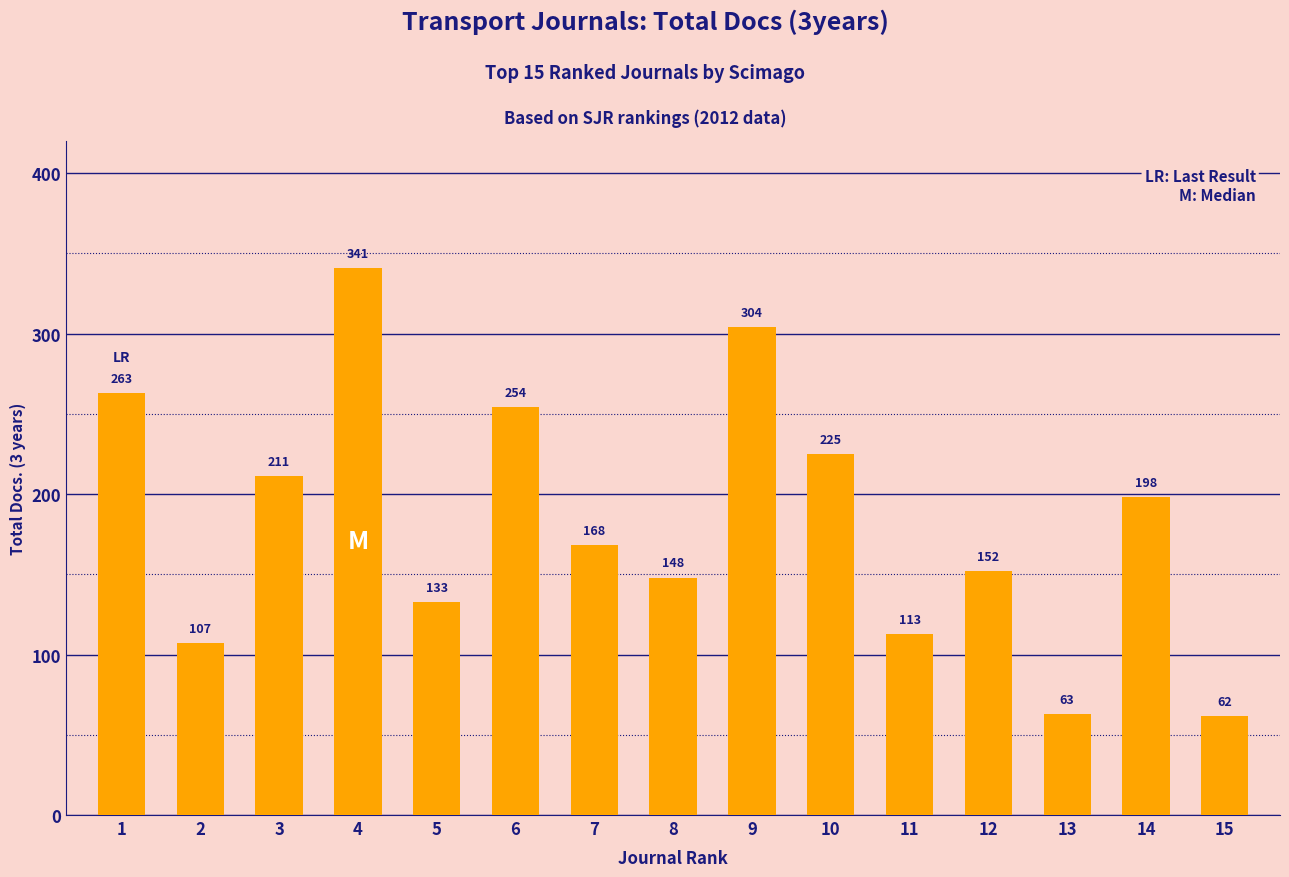

The value at 2 is 47. True or false?

False